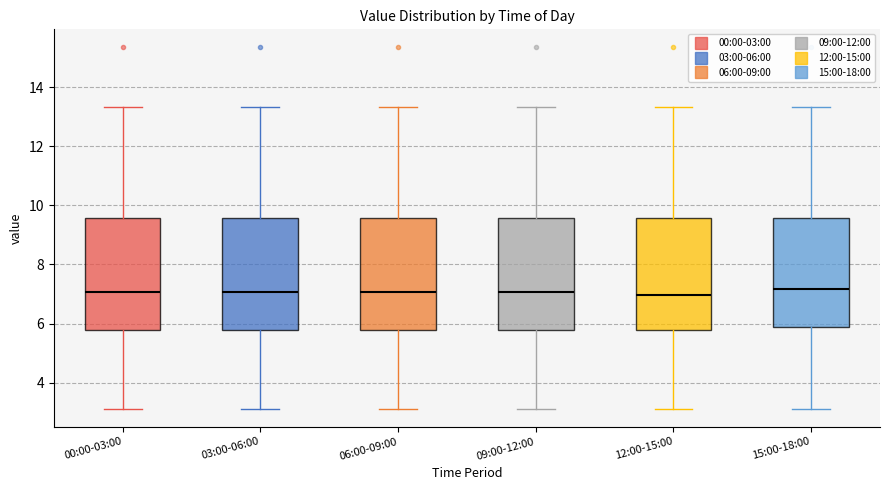

Reading left to right, read every box against the y-axis: the position of its median line, the range the box covers, and the ends of its whiskers. The values are not printed on the chart, so give them approximately, as read against the axis.

00:00-03:00: median 7.0, box 5.8 to 9.6, whiskers 3.2 to 13.4
03:00-06:00: median 7.0, box 5.8 to 9.6, whiskers 3.2 to 13.4
06:00-09:00: median 7.0, box 5.8 to 9.6, whiskers 3.2 to 13.4
09:00-12:00: median 7.0, box 5.8 to 9.6, whiskers 3.2 to 13.4
12:00-15:00: median 7.0, box 5.8 to 9.6, whiskers 3.2 to 13.4
15:00-18:00: median 7.2, box 5.8 to 9.6, whiskers 3.2 to 13.4